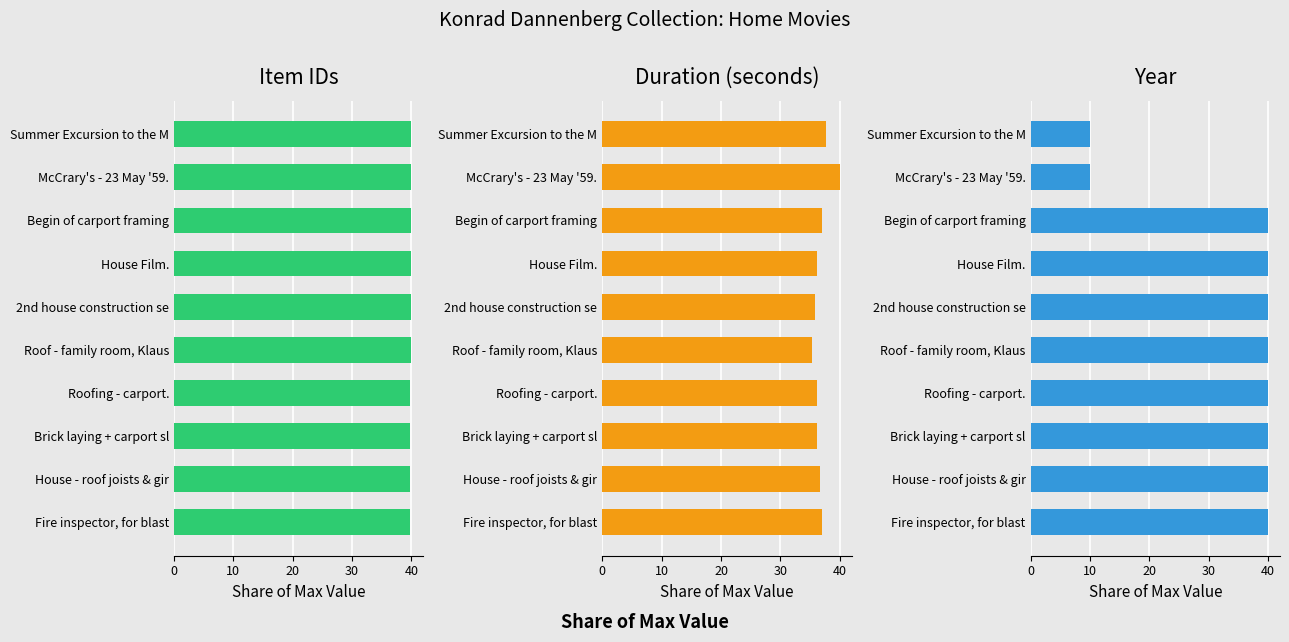

The Item IDs series shows 40.0 at McCrary's - 23 May '59.. True or false?

True